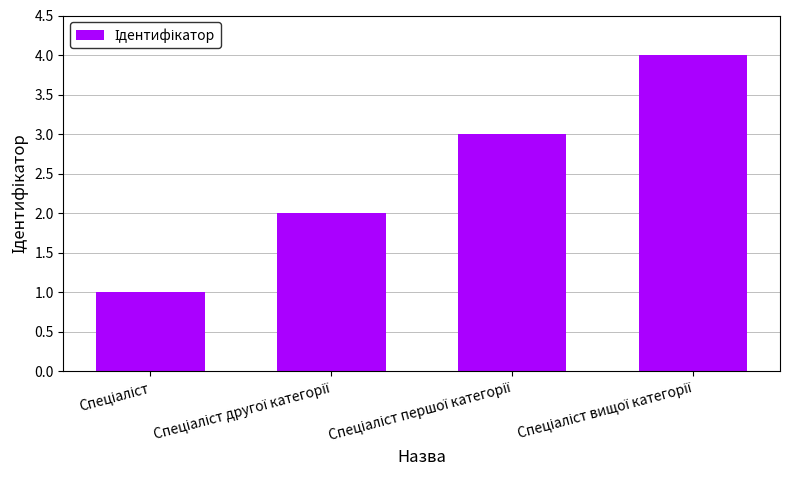

What is the maximum value shown in the chart?

4